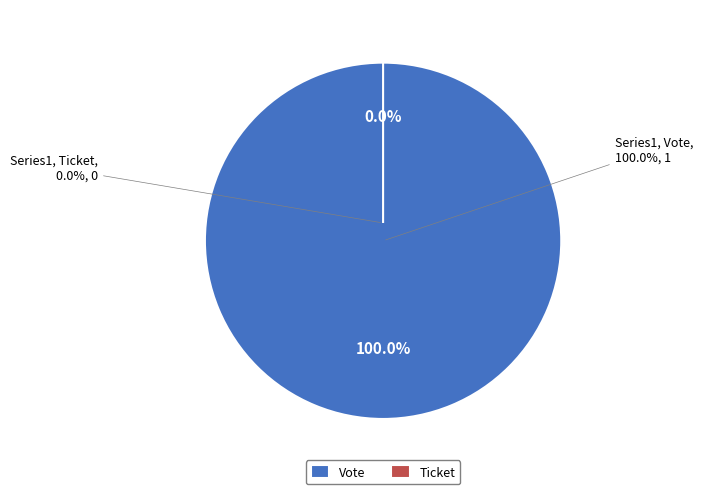

What is the change in value from Vote to Ticket?

-1